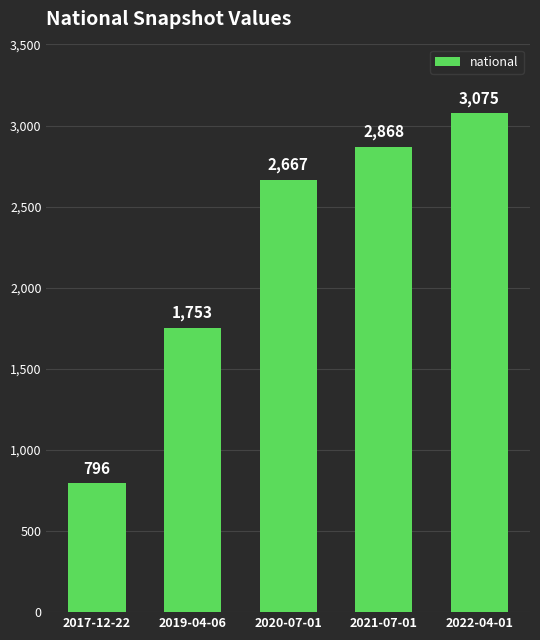

What is the difference between the values at 2022-04-01 and 2020-07-01?

408